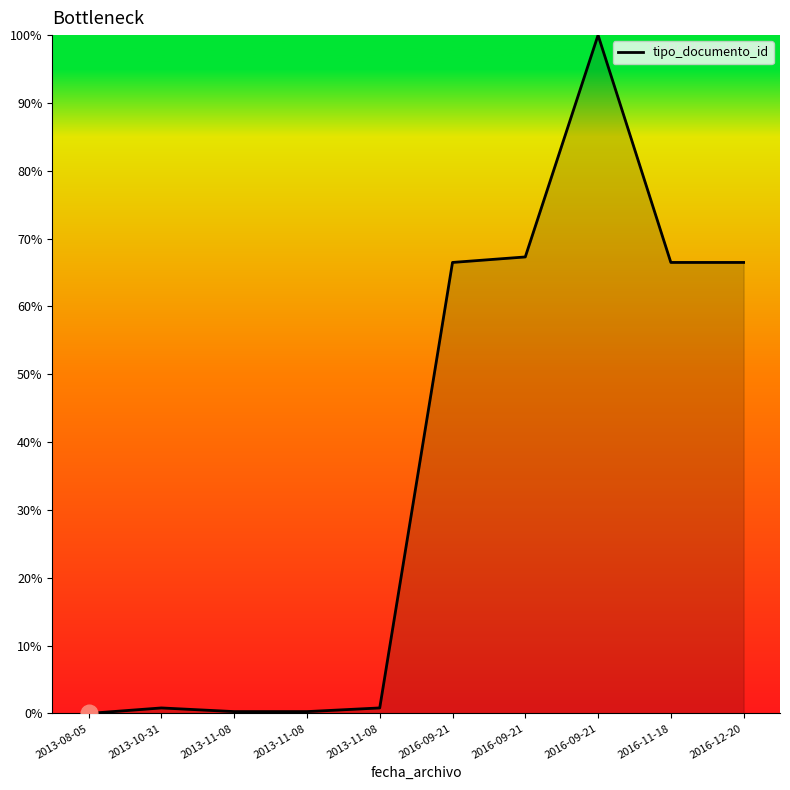

Is it true that the value at 2016-12-20 is 66.5?

True